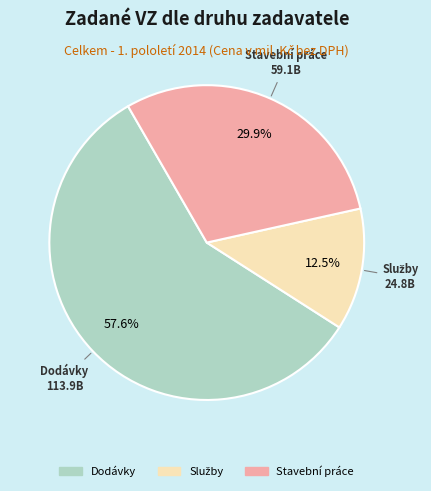

Count the number of slices in the pie.

3